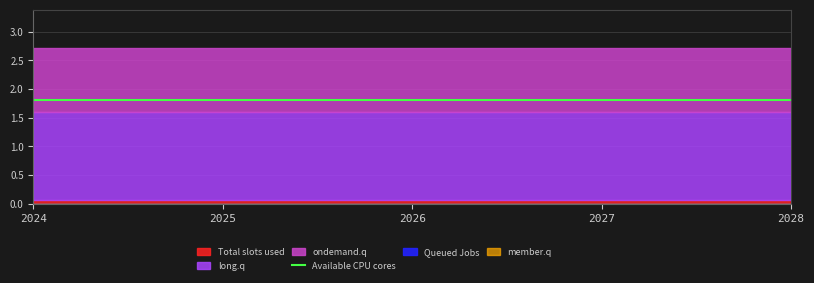

Between 2025 and 2026, which series saw the biggest shift?

Total slots used